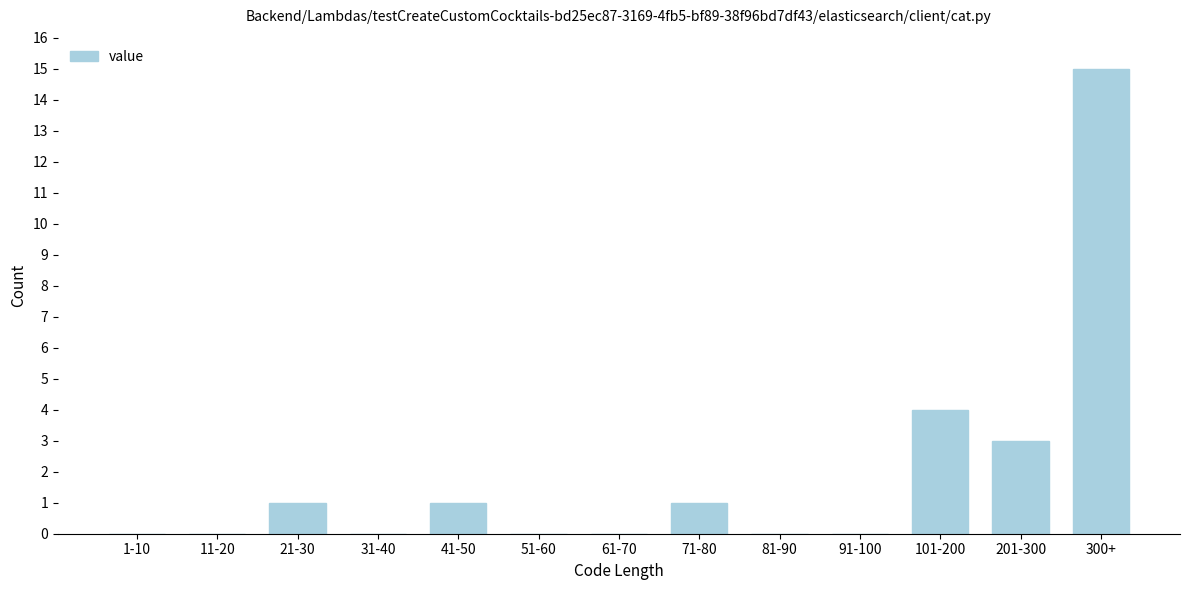

Reading left to right, transcribe all the data shown in this chart.

1-10=0	11-20=0	21-30=1	31-40=0	41-50=1	51-60=0	61-70=0	71-80=1	81-90=0	91-100=0	101-200=4	201-300=3	300+=15